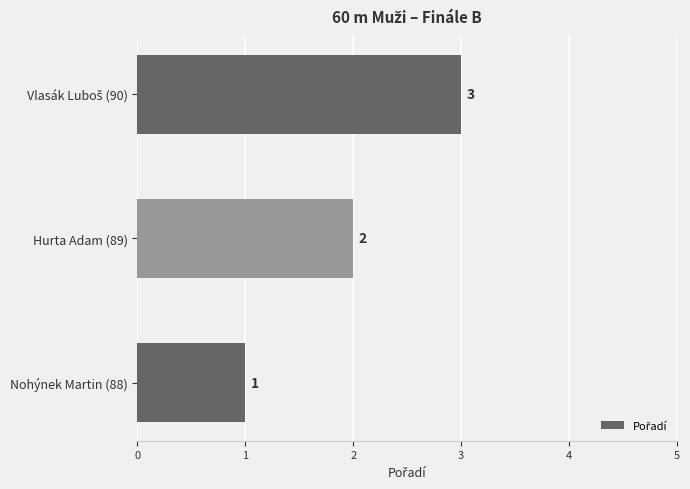

The value at Hurta Adam (89) is 2. True or false?

True